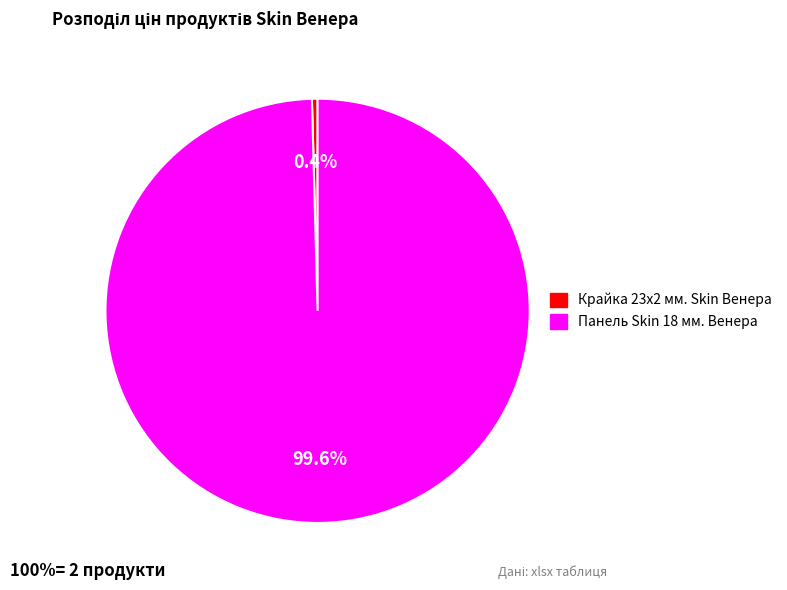

What is the smallest slice in the pie chart?

Крайка 23x2 мм. Skin Венера